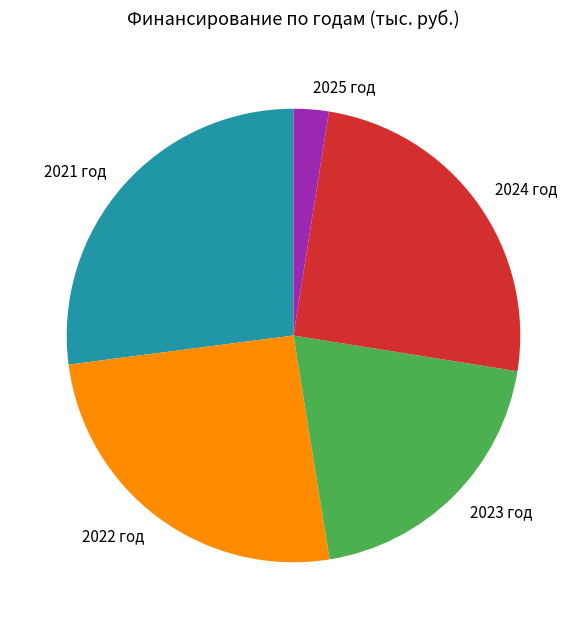

Which has a higher value, 2021 год or 2023 год?

2021 год